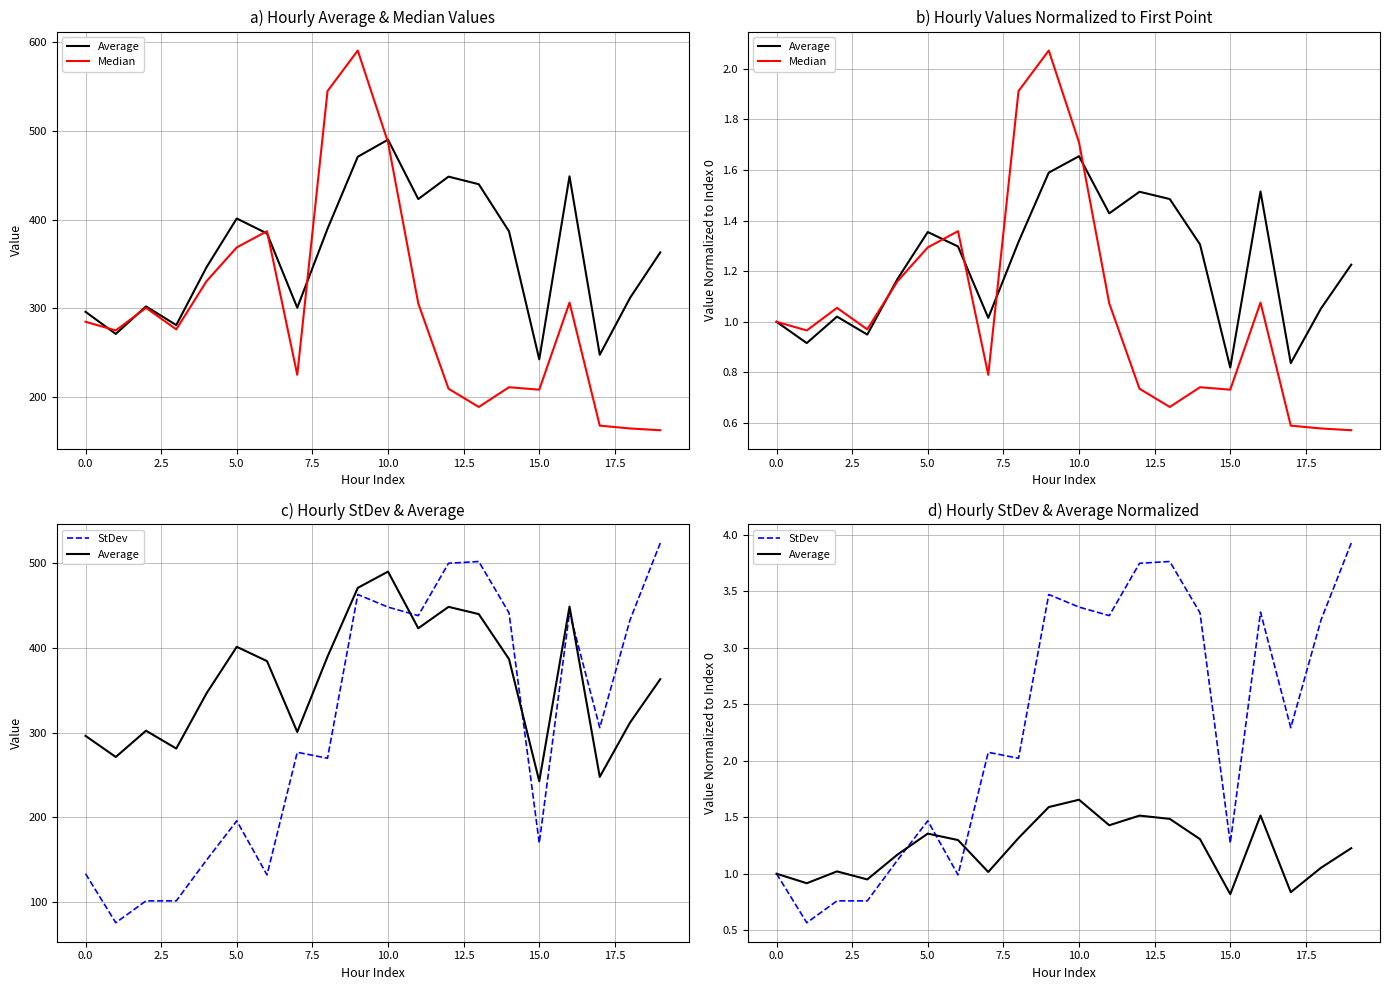

What is the sum of all Median values?

21.0